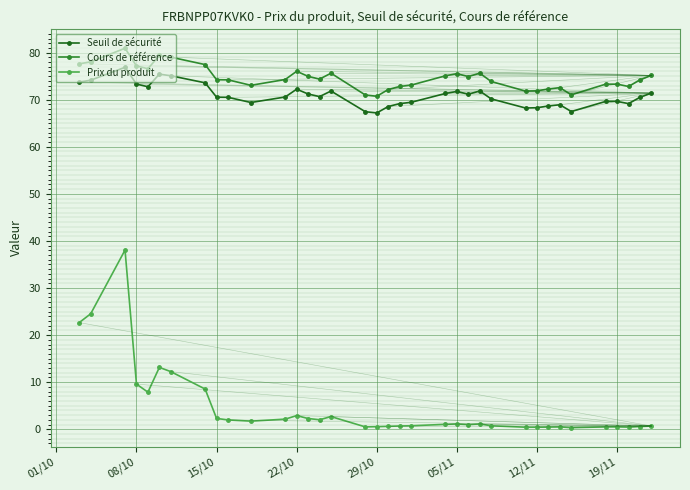

True or false: Seuil de sécurité and Cours de référence cross at least once.

False